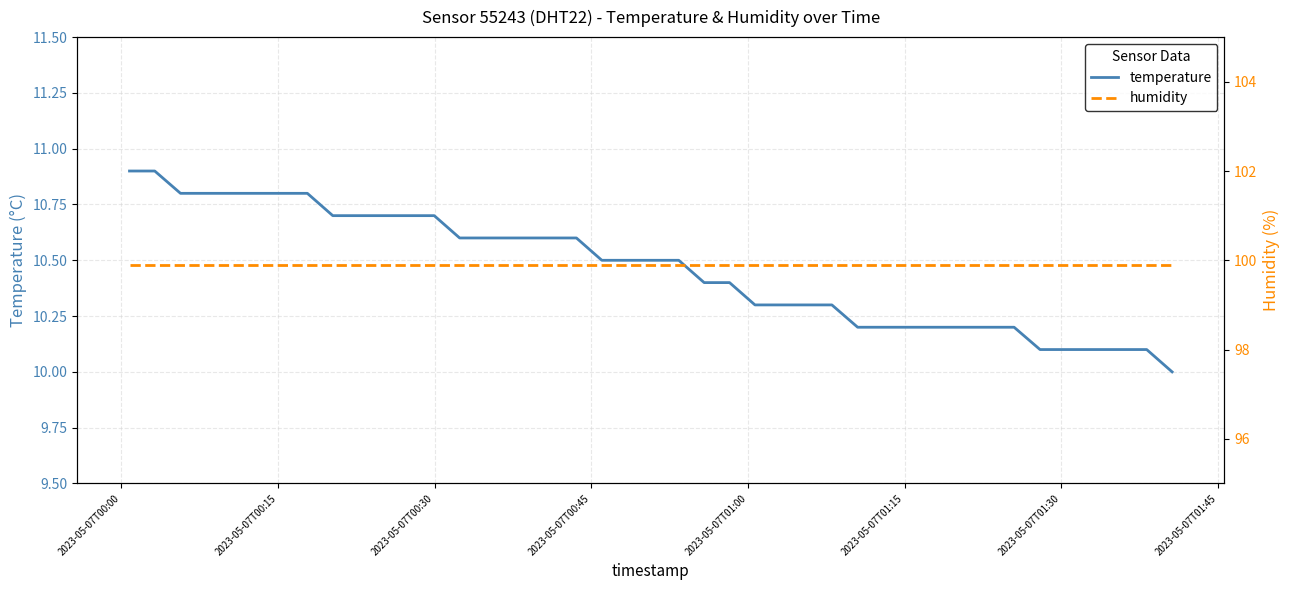

What is the highest value of the temperature series?

10.9